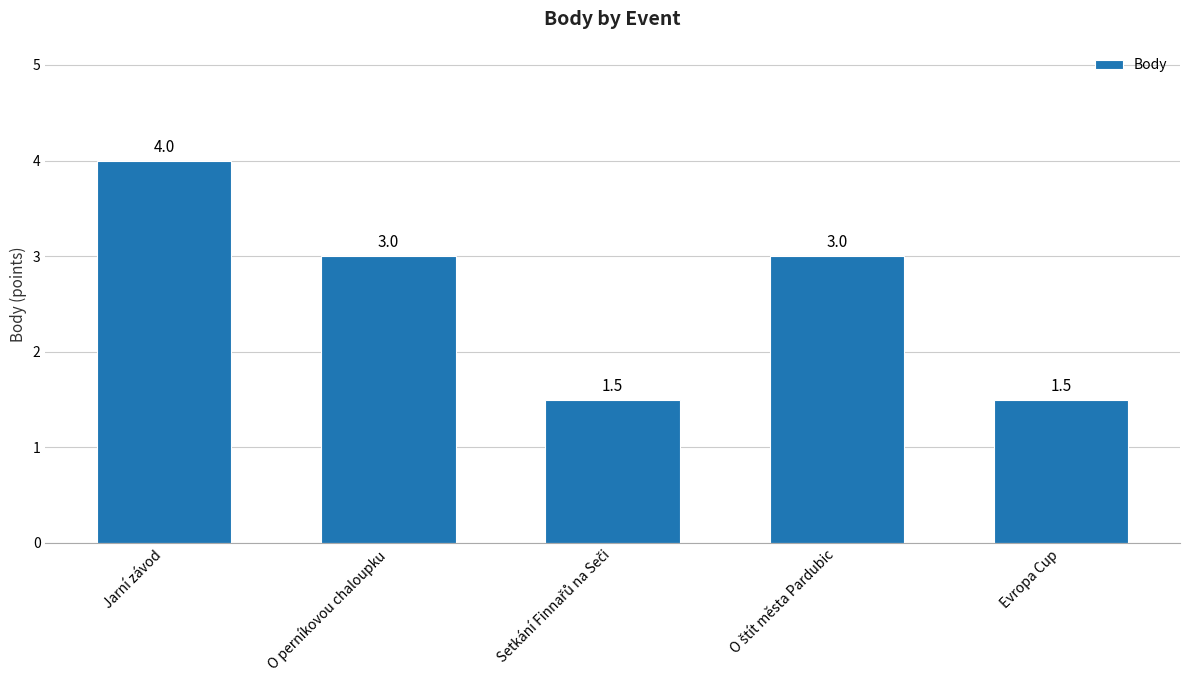

Are the bars grouped side by side (vs. stacked)?

No